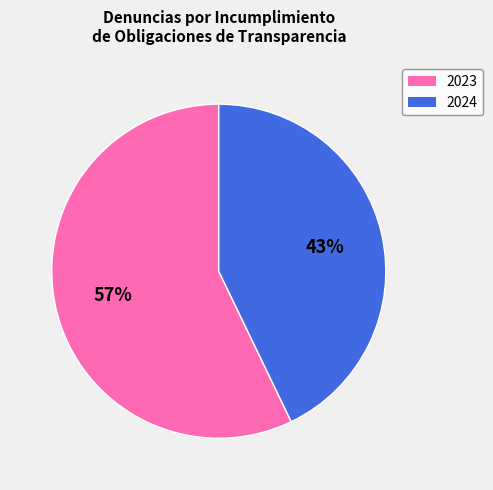

Is the sum of 2024 and 2023 greater than half?

Yes